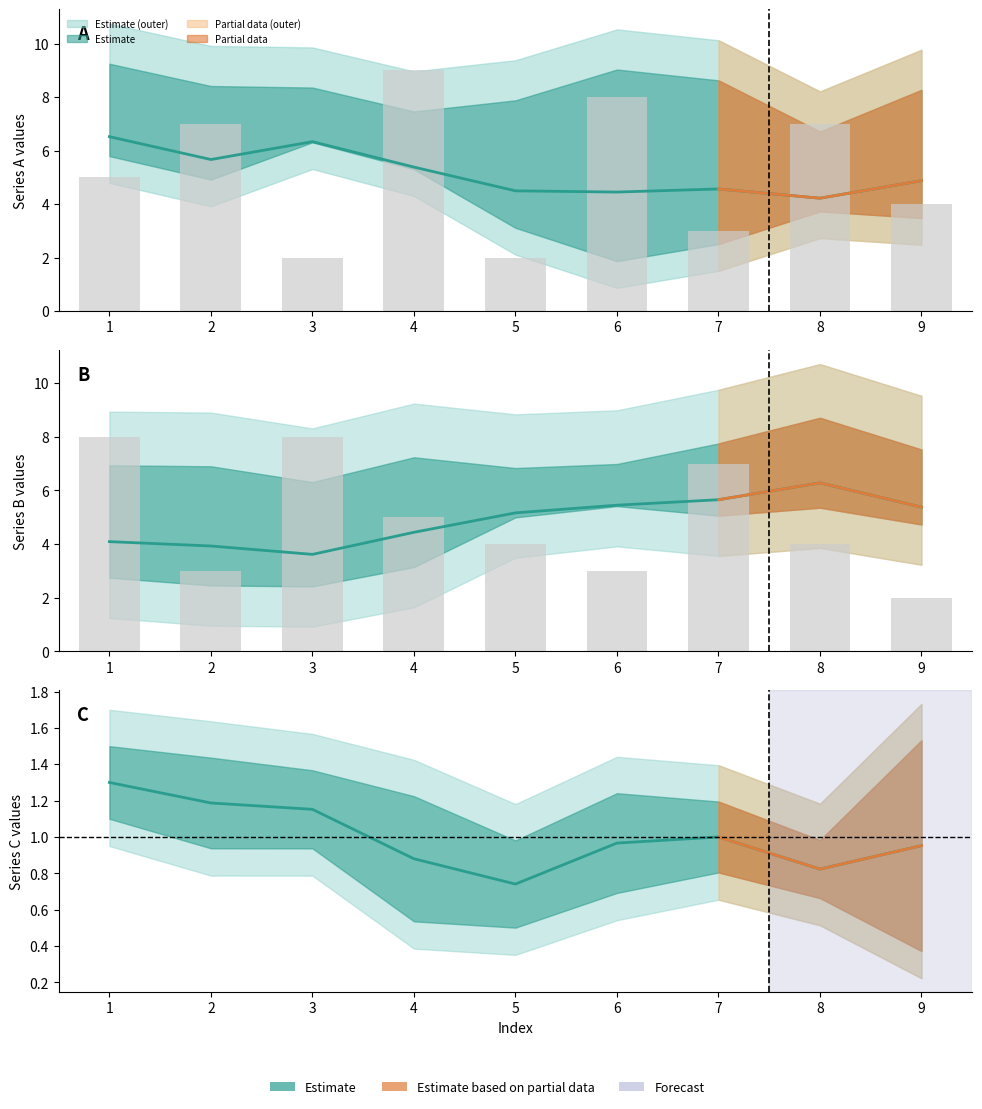

Is the value of col_9 at 9 greater than the value of col_2 at 4?

Yes